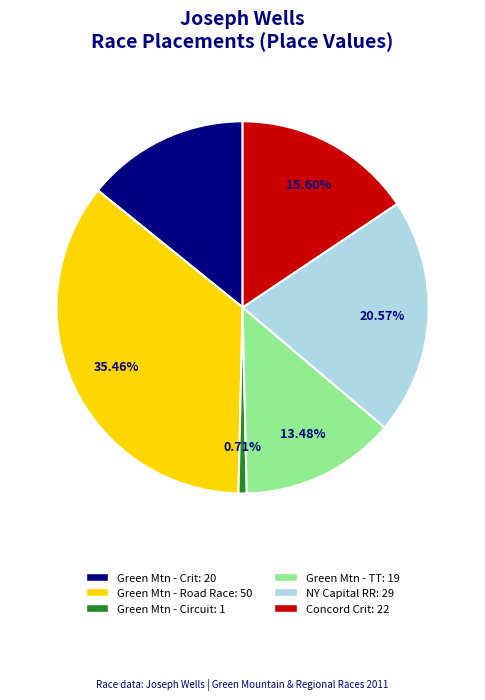

Is there a majority slice in this chart?

No